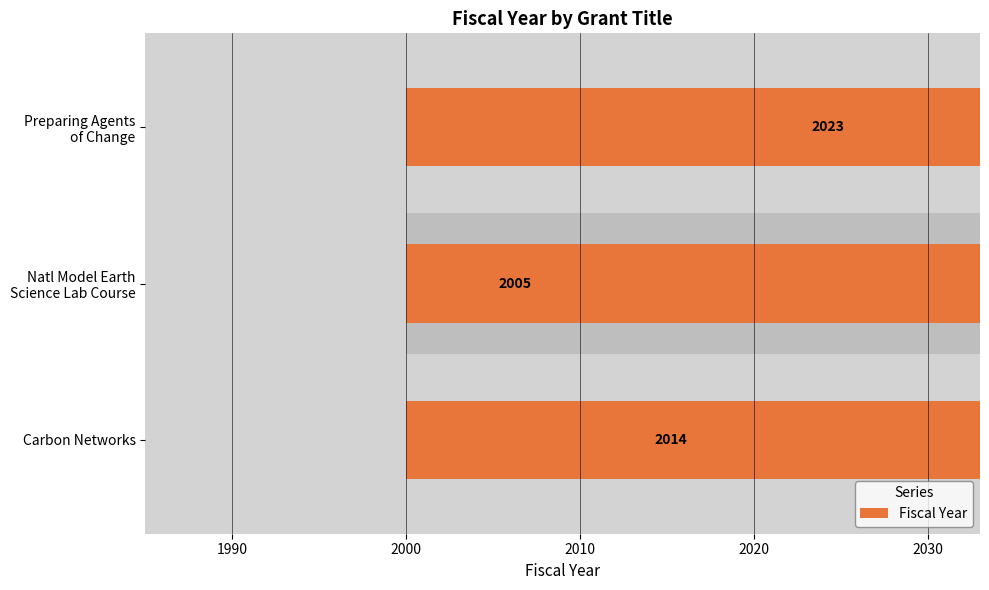

Are the bars horizontal?

Yes